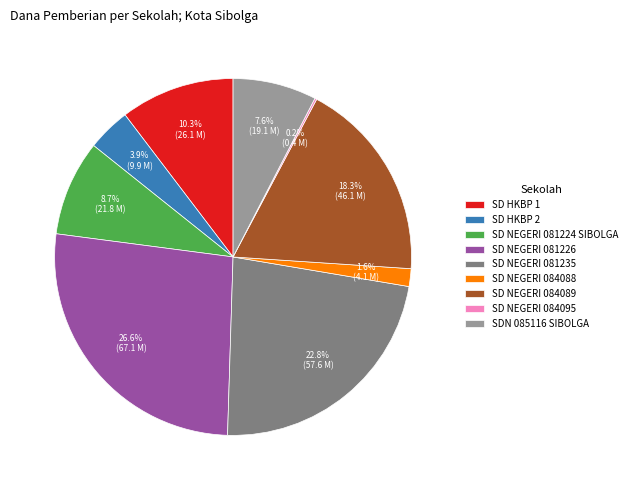

Is SD HKBP 1 the majority of the pie?

No